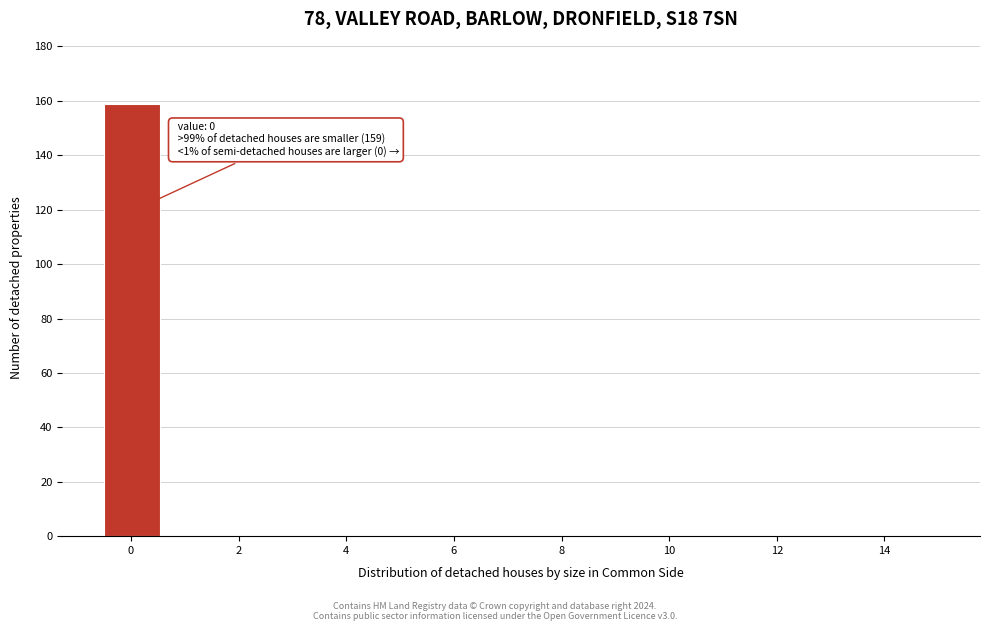

Over which range of the x-axis is the bar tallest?

-0.4 to 0.6